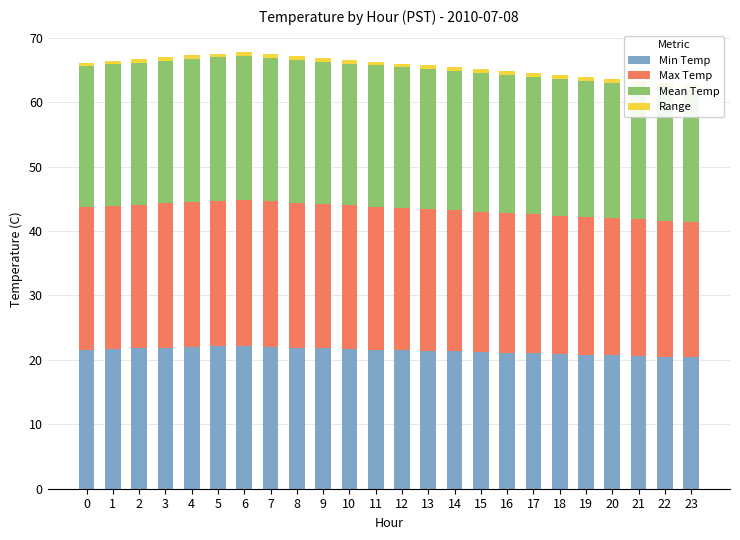

What is the spread (max minus min) of values at 5?

22.1